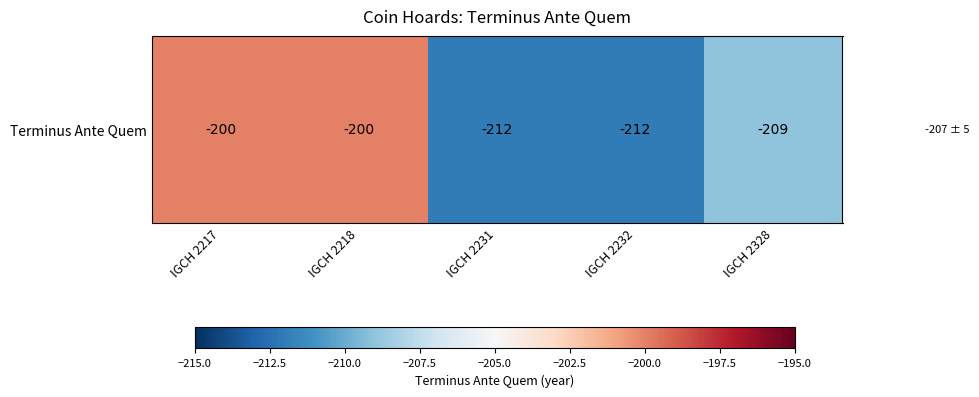

Which has a higher value, IGCH 2328 or IGCH 2217?

IGCH 2217